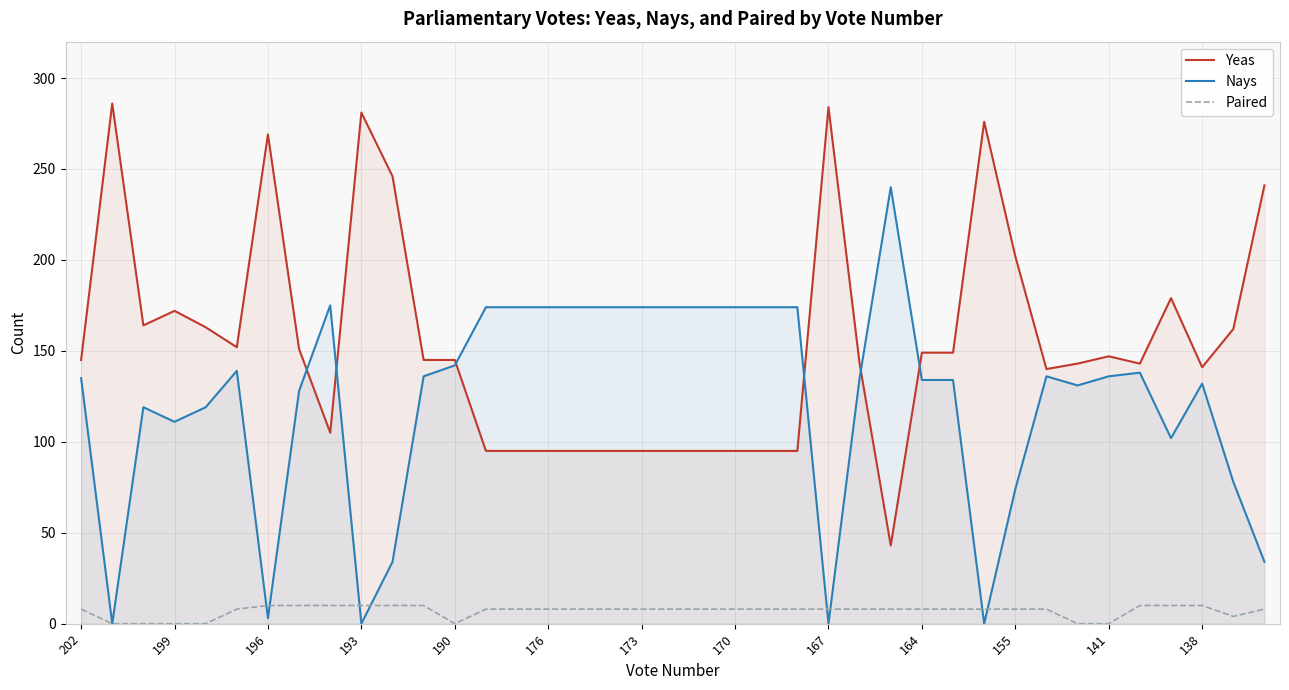

Which series has the largest range (max minus min)?

Yeas